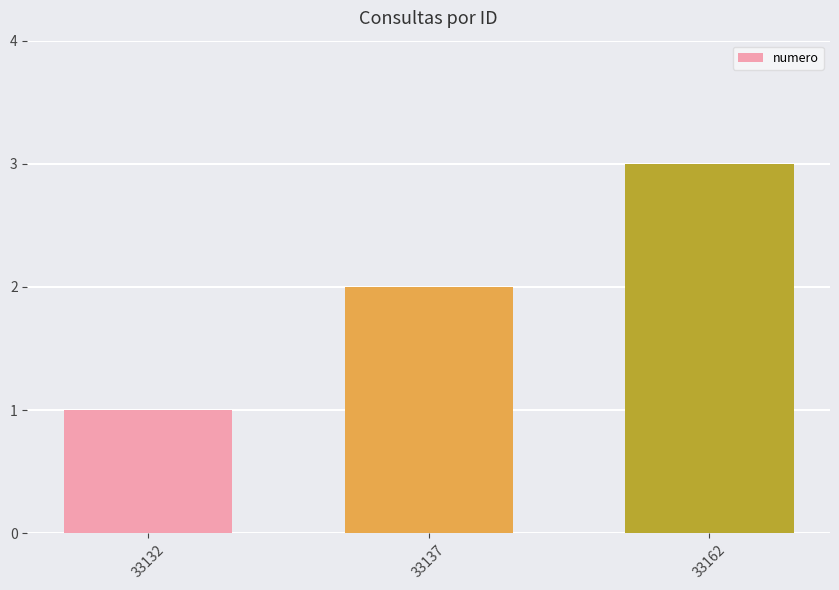

True or false: the data shows 1 at 33132.

True